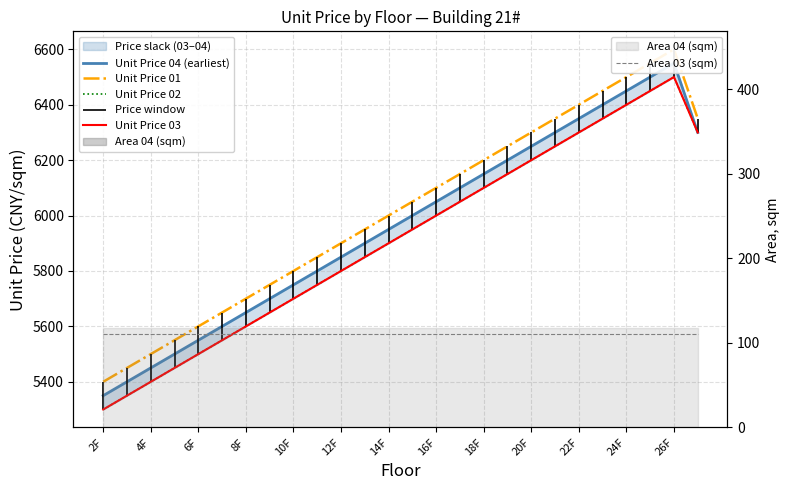

Reading left to right, what are all the values shown in this chart?

Unit Price 04 (earliest): 5350.0	5400.0	5450.0	5500.0	5550.0	5600.0	5650.0	5700.0	5750.0	5800.0	5850.0	5900.0	5950.0	6000.0	6050.0	6100.0	6150.0	6200.0	6250.0	6300.0	6350.0	6400.0	6450.0	6500.0	6550.0	6300.0
Unit Price 01: 5400.0	5450.0	5500.0	5550.0	5600.0	5650.0	5700.0	5750.0	5800.0	5850.0	5900.0	5950.0	6000.0	6050.0	6100.0	6150.0	6200.0	6250.0	6300.0	6350.0	6400.0	6450.0	6500.0	6550.0	6600.0	6350.0
Unit Price 02: 5300.0	5350.0	5400.0	5450.0	5500.0	5550.0	5600.0	5650.0	5700.0	5750.0	5800.0	5850.0	5900.0	5950.0	6000.0	6050.0	6100.0	6150.0	6200.0	6250.0	6300.0	6350.0	6400.0	6450.0	6500.0	6300.0
Unit Price 03: 5300.0	5350.0	5400.0	5450.0	5500.0	5550.0	5600.0	5650.0	5700.0	5750.0	5800.0	5850.0	5900.0	5950.0	6000.0	6050.0	6100.0	6150.0	6200.0	6250.0	6300.0	6350.0	6400.0	6450.0	6500.0	6300.0
Area 03 (sqm): 111.0	111.0	111.0	111.0	111.0	111.0	111.0	111.0	111.0	111.0	111.0	111.0	111.0	111.0	111.0	111.0	111.0	111.0	111.0	111.0	111.0	111.0	111.0	111.0	111.0	111.0